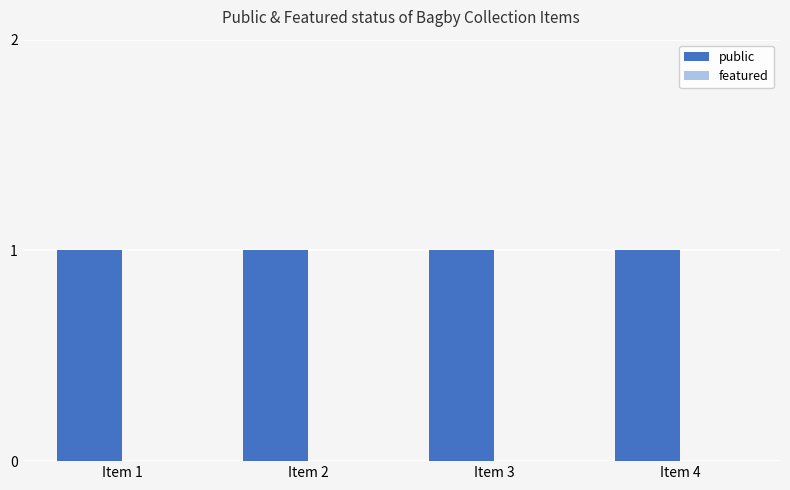

Rank the series by their average value, from lowest to highest.

featured, public